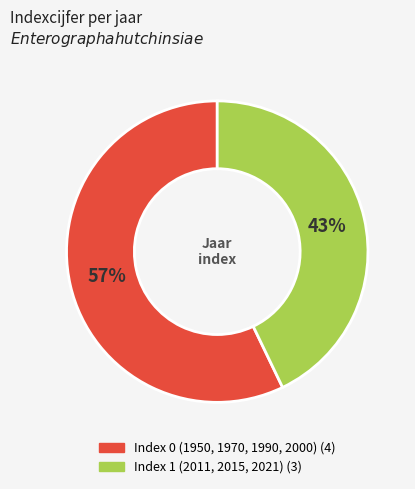

To the nearest percent, what is the average slice percentage?

50%